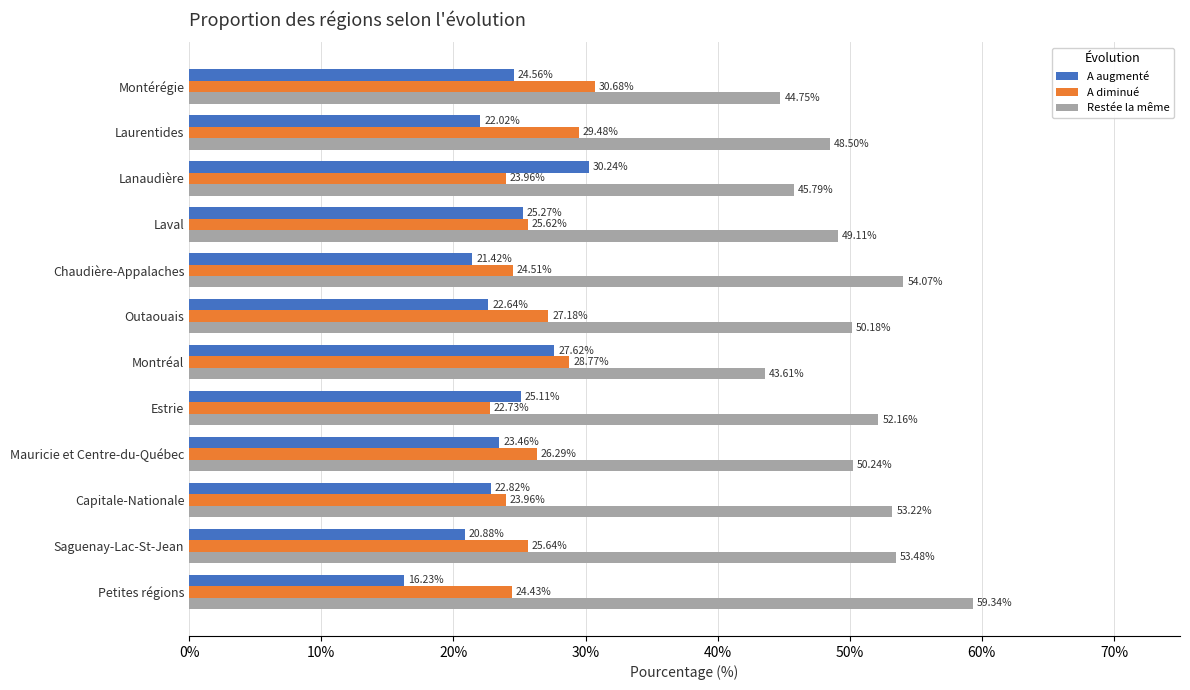

List the labels in order of A augmenté value, smallest first.

Petites régions, Saguenay-Lac-St-Jean, Chaudière-Appalaches, Laurentides, Outaouais, Capitale-Nationale, Mauricie et Centre-du-Québec, Montérégie, Estrie, Laval, Montréal, Lanaudière